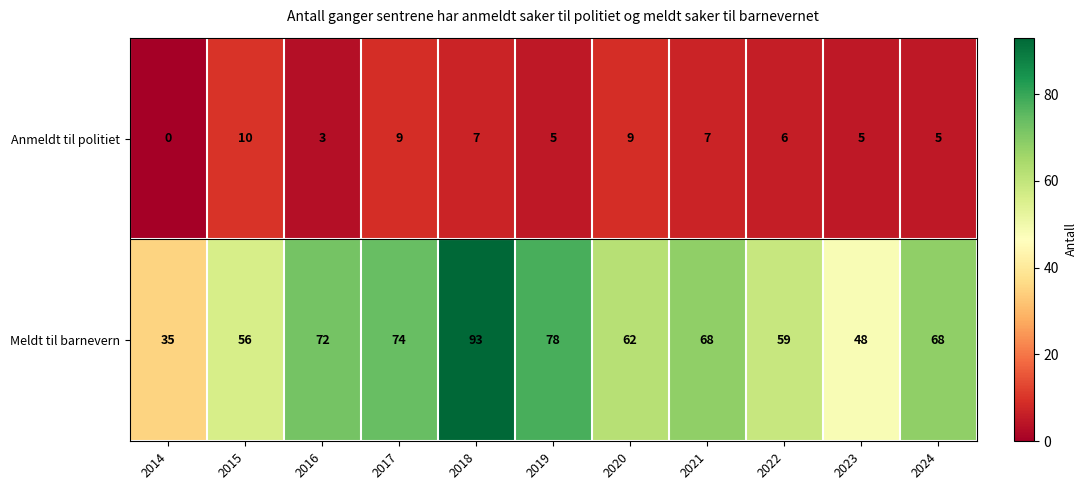

At which category is the sum across all series the highest?

2018